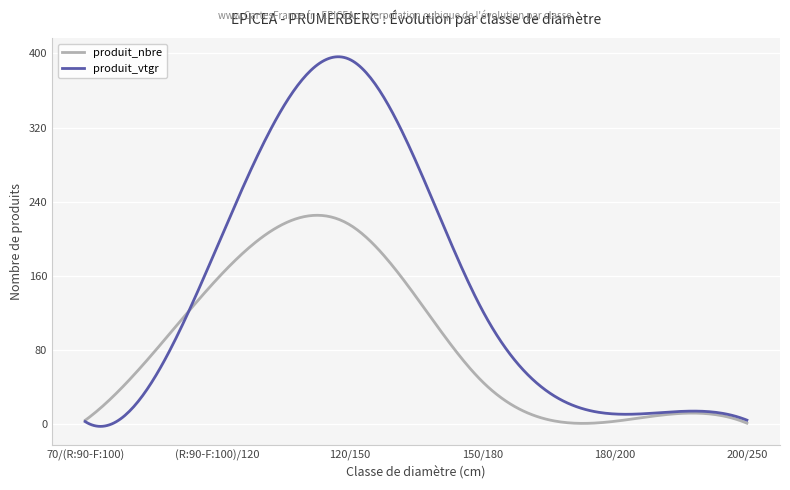

What are all the series names shown in the legend?

produit_nbre, produit_vtgr